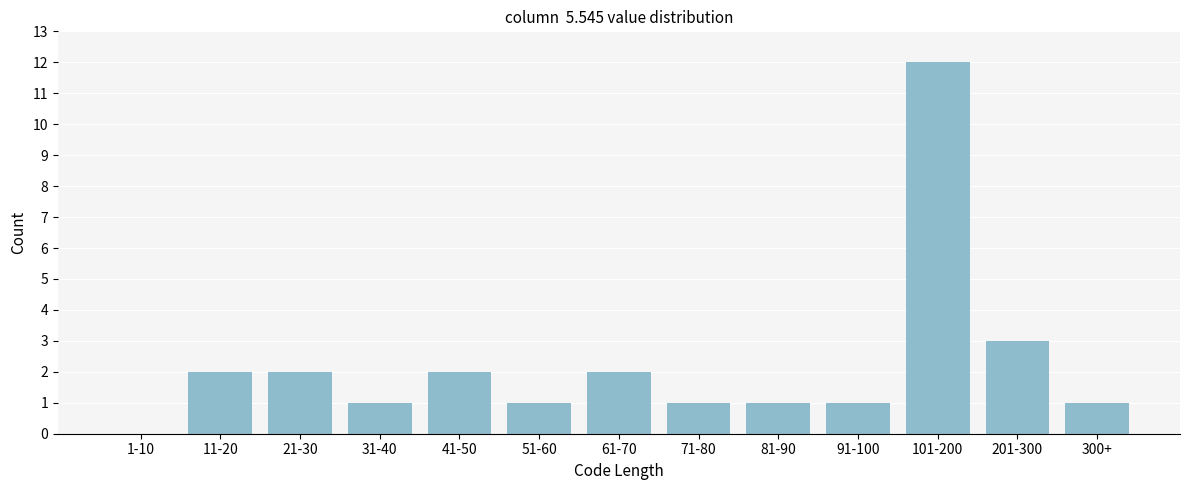

Reading right to left, list all the values displayed in this chart.

300+=1	201-300=3	101-200=12	91-100=1	81-90=1	71-80=1	61-70=2	51-60=1	41-50=2	31-40=1	21-30=2	11-20=2	1-10=0